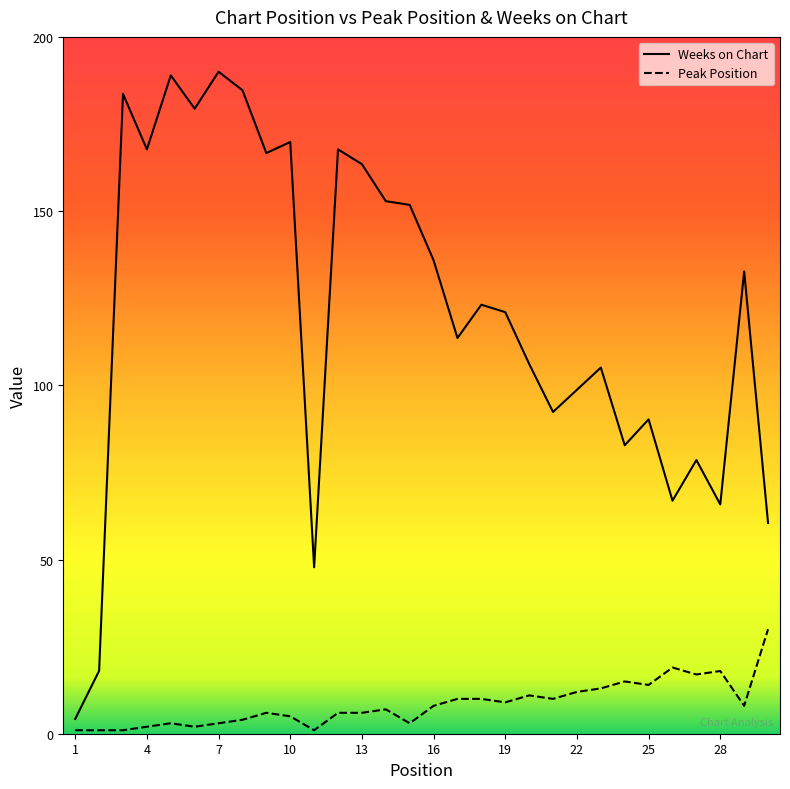

Reading left to right, transcribe all the data shown in this chart.

Peak Position: 1=1.0	2=1.0	3=1.0	4=2.0	5=3.0	6=2.0	7=3.0	8=4.0	9=6.0	10=5.0	11=1.0	12=6.0	13=6.0	14=7.0	15=3.0	16=8.0	17=10.0	18=10.0	19=9.0	20=11.0	21=10.0	22=12.0	23=13.0	24=15.0	25=14.0	26=19.0	27=17.0	28=18.0	29=8.0	30=30.0
Weeks on Chart: 1=4.2	2=18.0	3=183.6	4=167.7	5=188.9	6=179.4	7=190.0	8=184.7	9=166.6	10=169.8	11=47.8	12=167.7	13=163.5	14=152.8	15=151.8	16=135.9	17=113.6	18=123.1	19=121.0	20=106.1	21=92.3	22=98.7	23=105.1	24=82.8	25=90.2	26=66.9	27=78.5	28=65.8	29=132.7	30=60.5